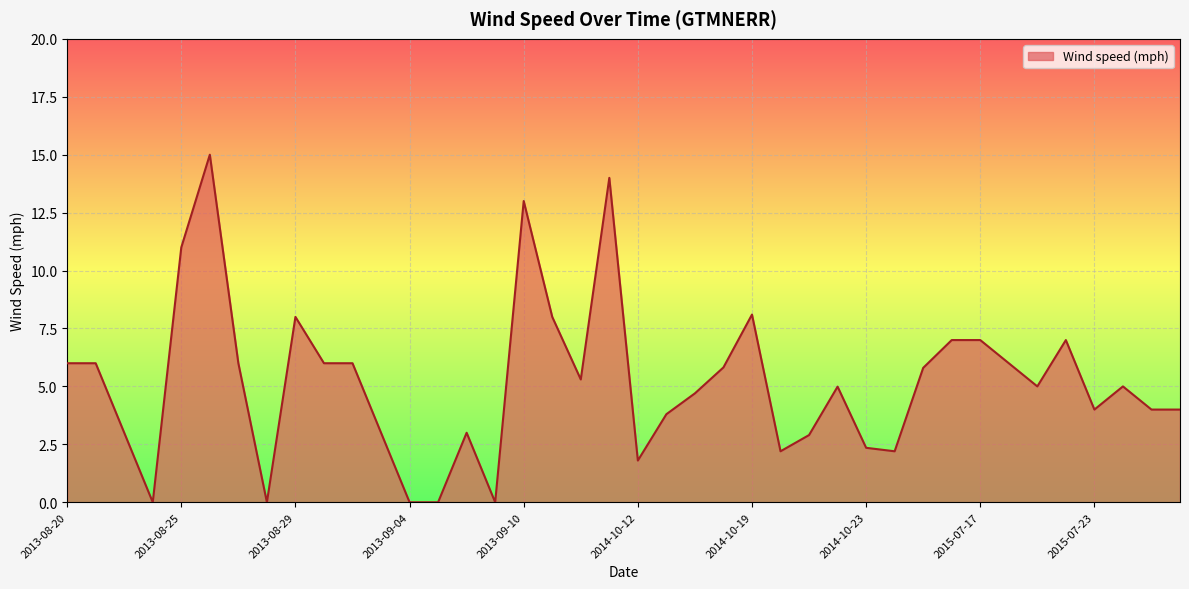

How many distinct data groups are displayed?

1